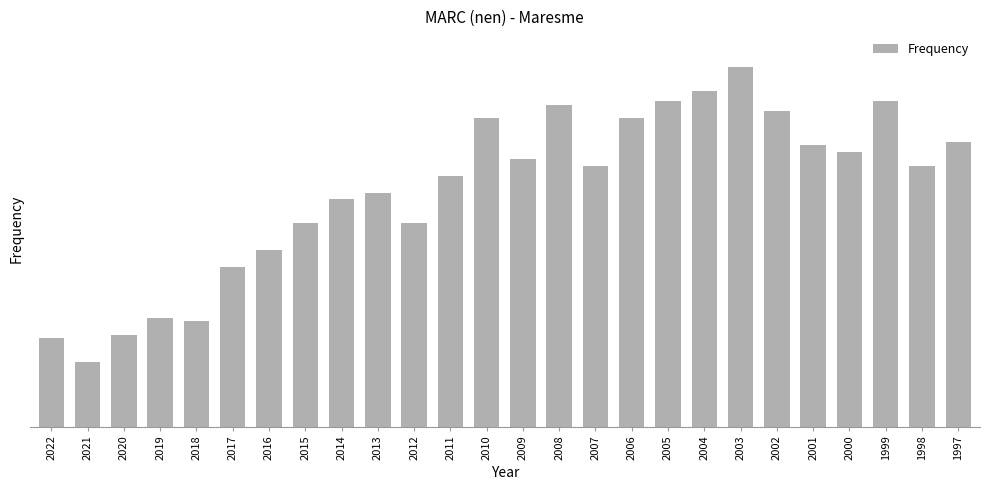

Reading left to right, extract all data points from this chart.

2022=26	2021=19	2020=27	2019=32	2018=31	2017=47	2016=52	2015=60	2014=67	2013=69	2012=60	2011=74	2010=91	2009=79	2008=95	2007=77	2006=91	2005=96	2004=99	2003=106	2002=93	2001=83	2000=81	1999=96	1998=77	1997=84